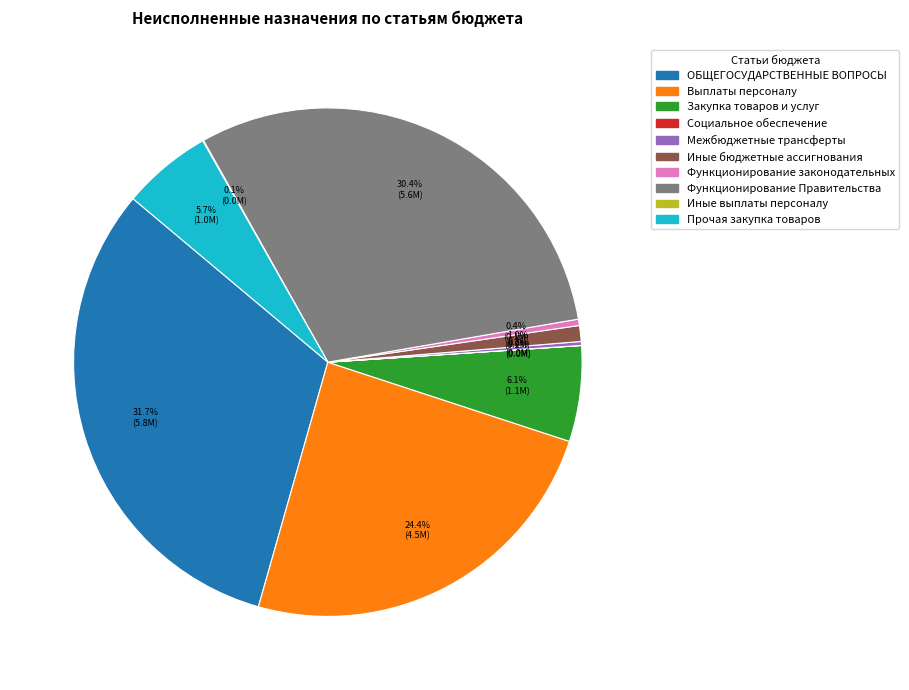

Approximately how many times larger is the value at Закупка товаров и услуг compared to Прочая закупка товаров?

1.1